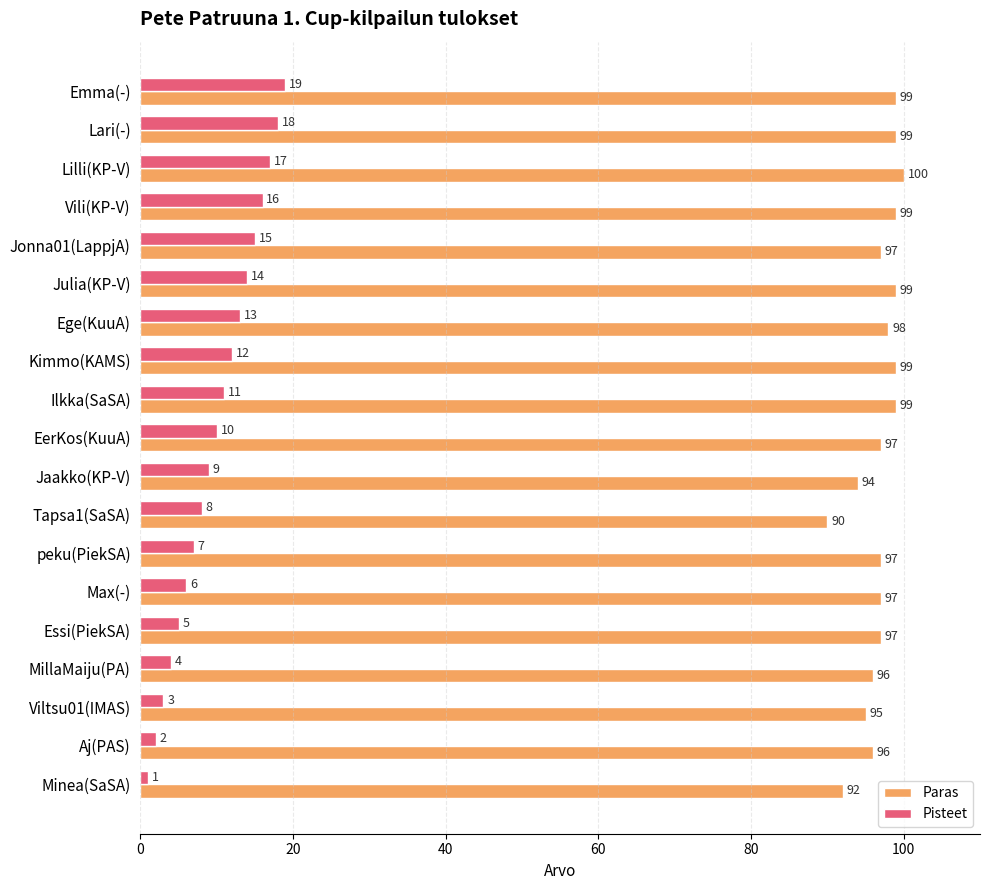

What is the approximate value of Paras at peku(PiekSA), to the nearest 10?

100